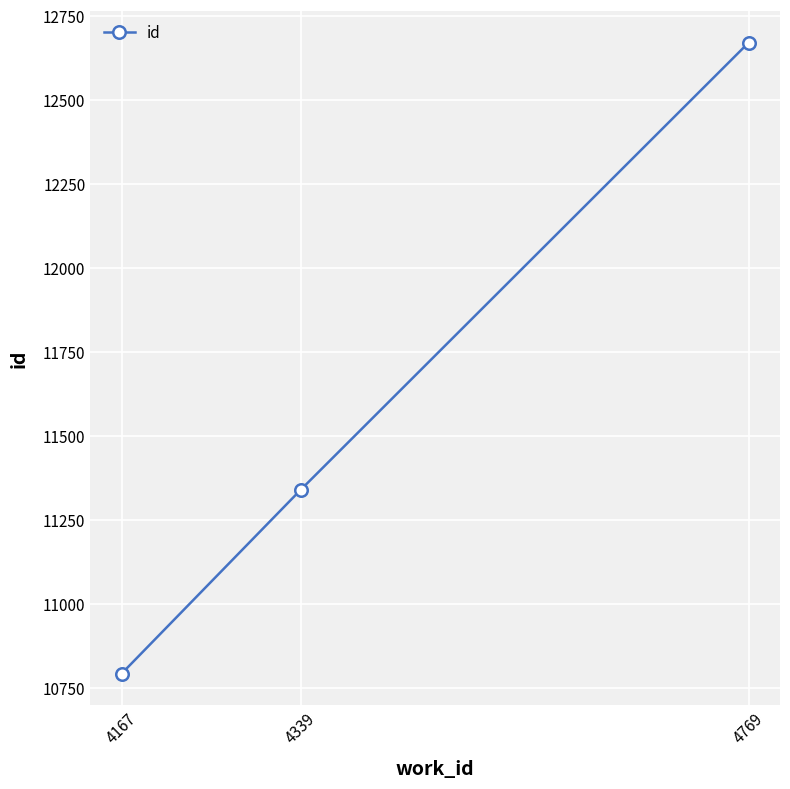

What is the maximum value shown in the chart?

12671